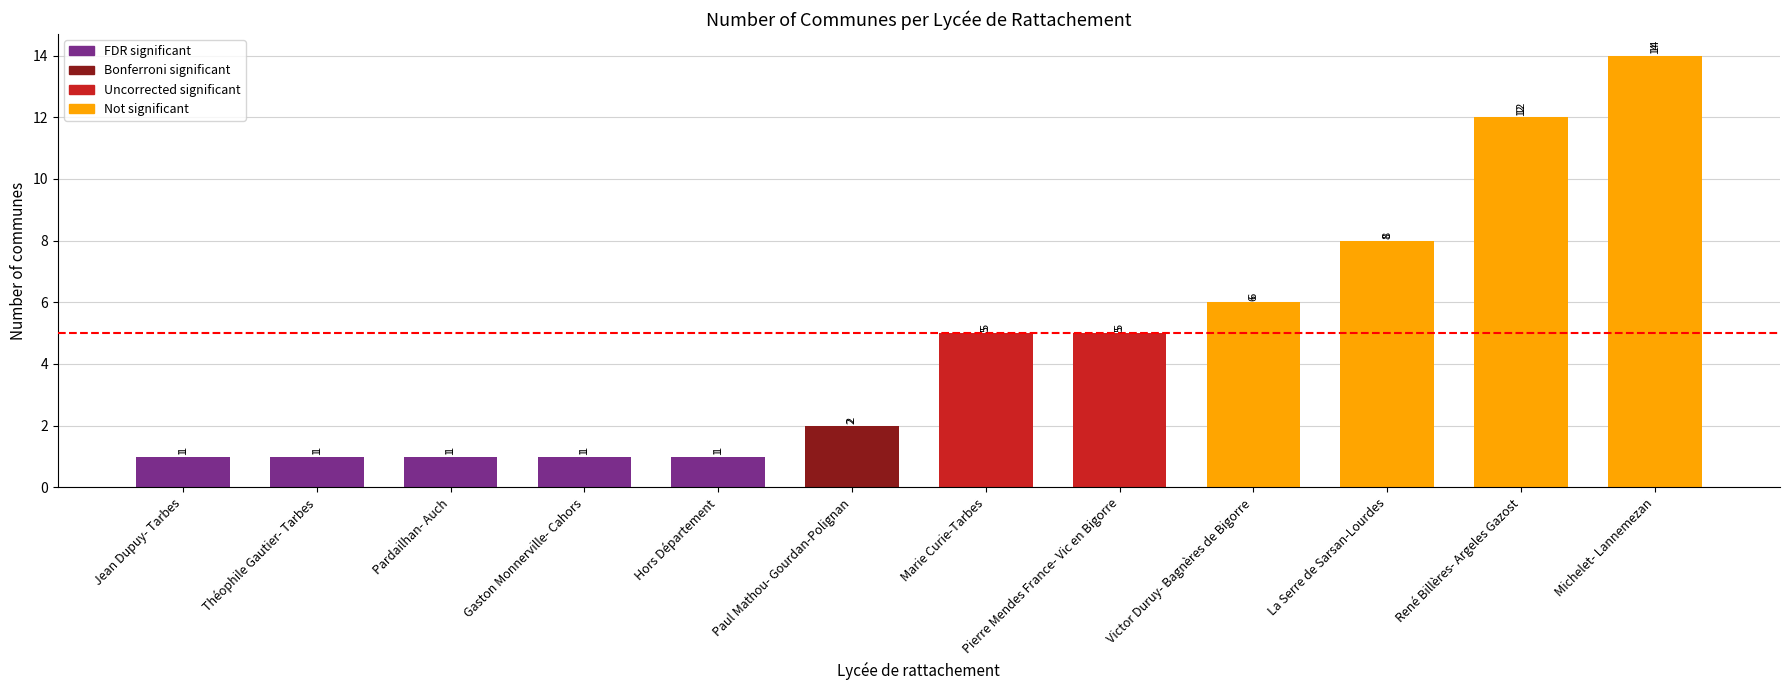

What is the maximum value shown in the chart?

14